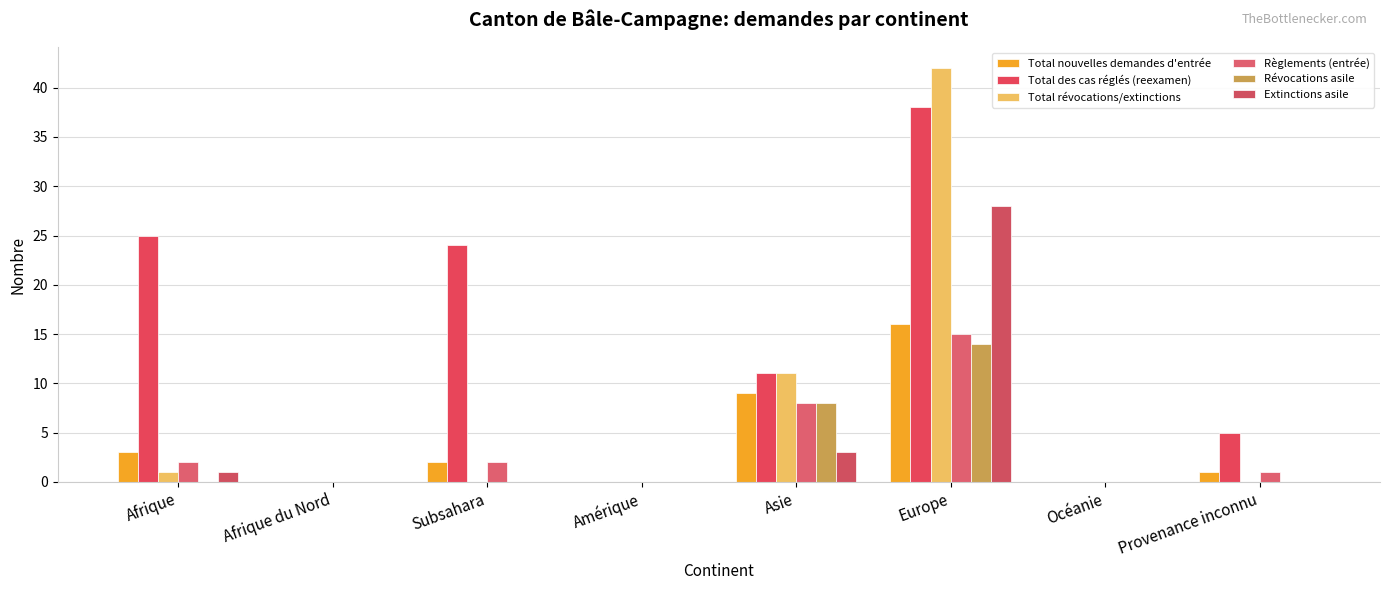

Which series has the largest total across all categories?

Total des cas réglés (reexamen)